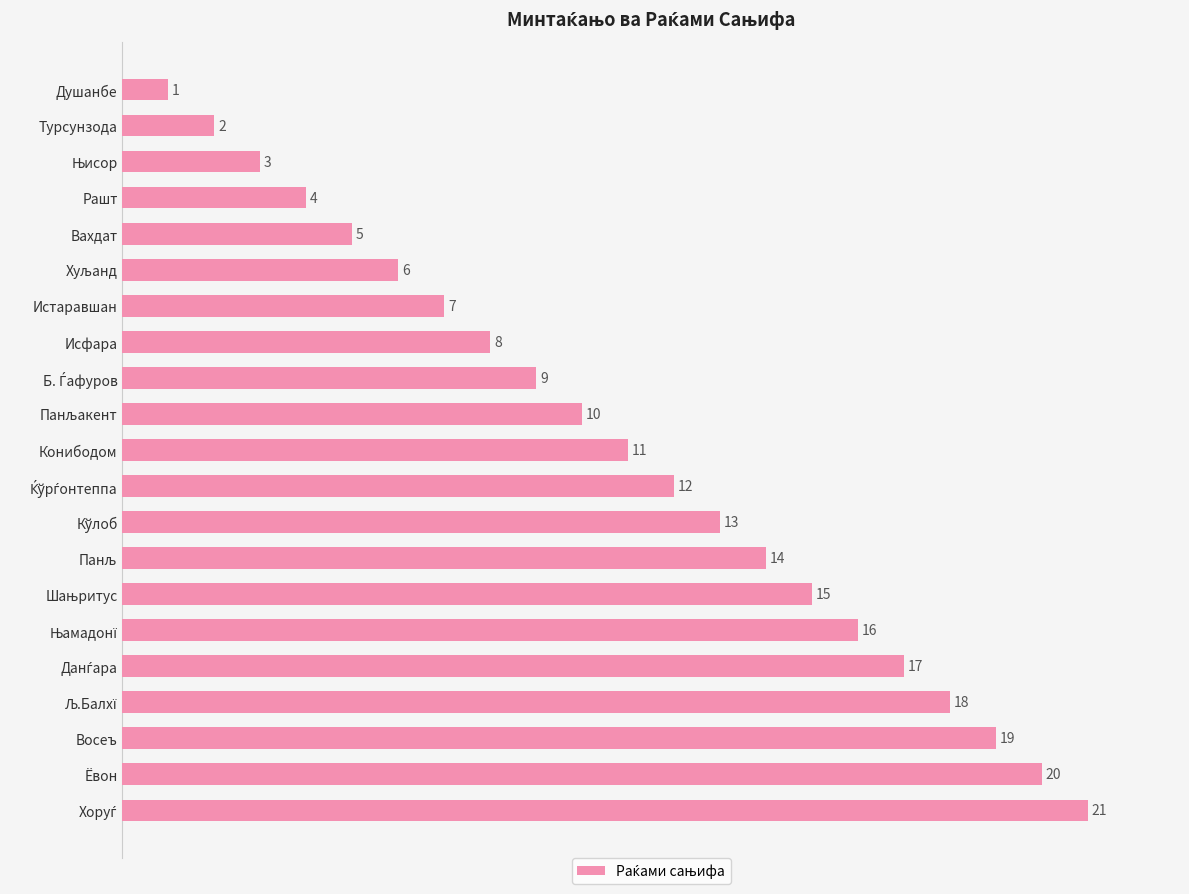

Are the bars grouped side by side (vs. stacked)?

No